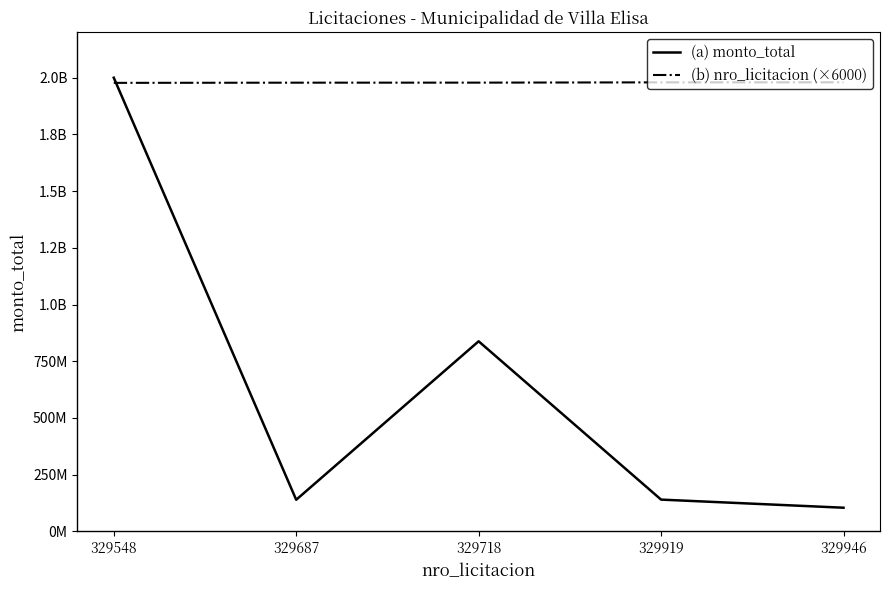

Which label corresponds to the largest value in the chart?

329548